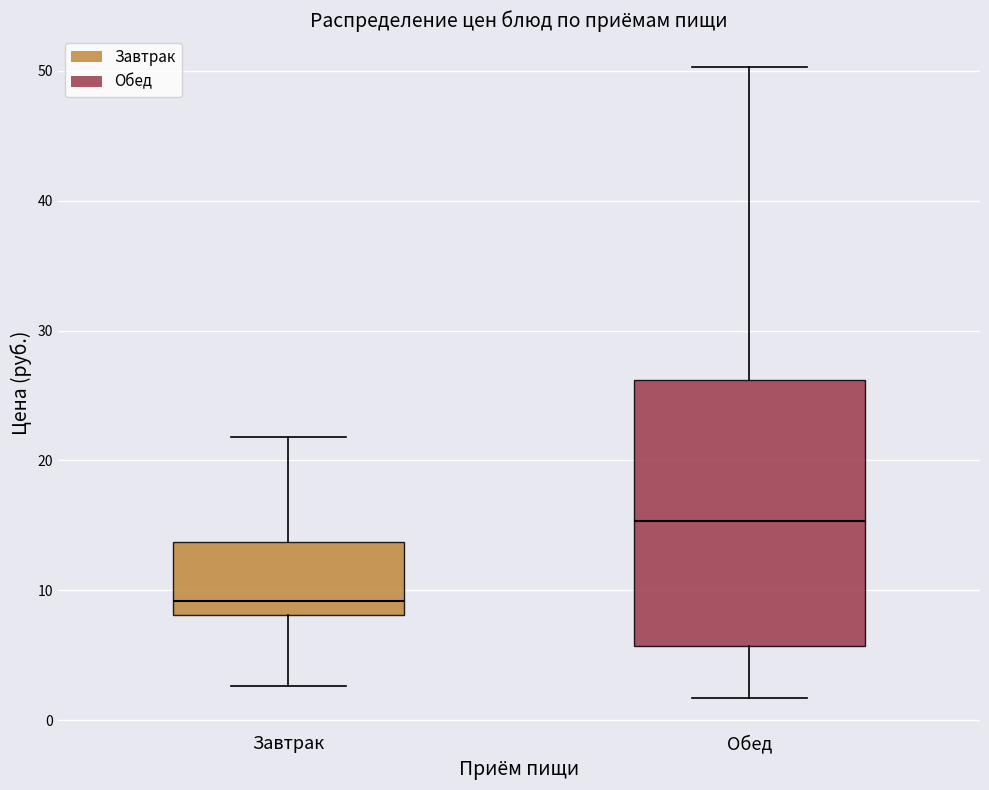

Which box's median line is the lowest?

Завтрак